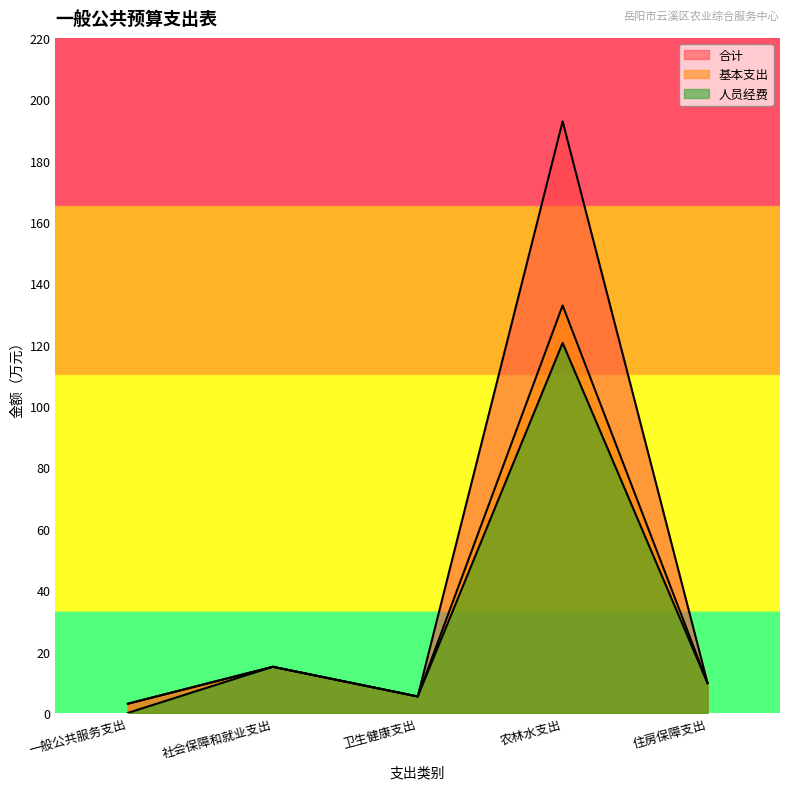

Between 农林水支出 and 住房保障支出, which series saw the biggest shift?

合计